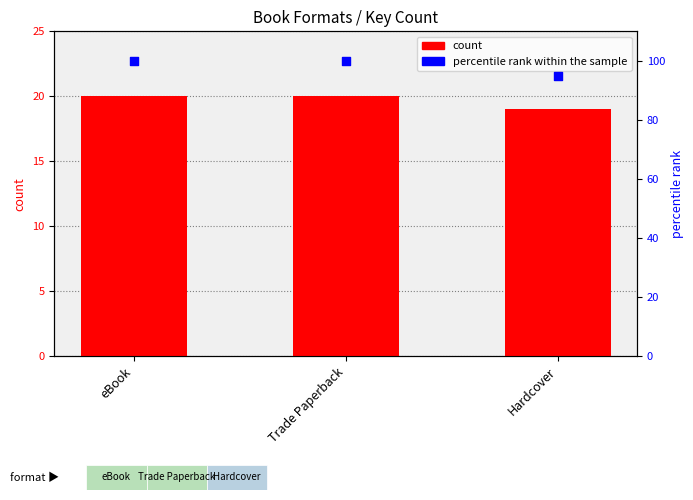

Which series has the largest total across all categories?

percentile rank within the sample